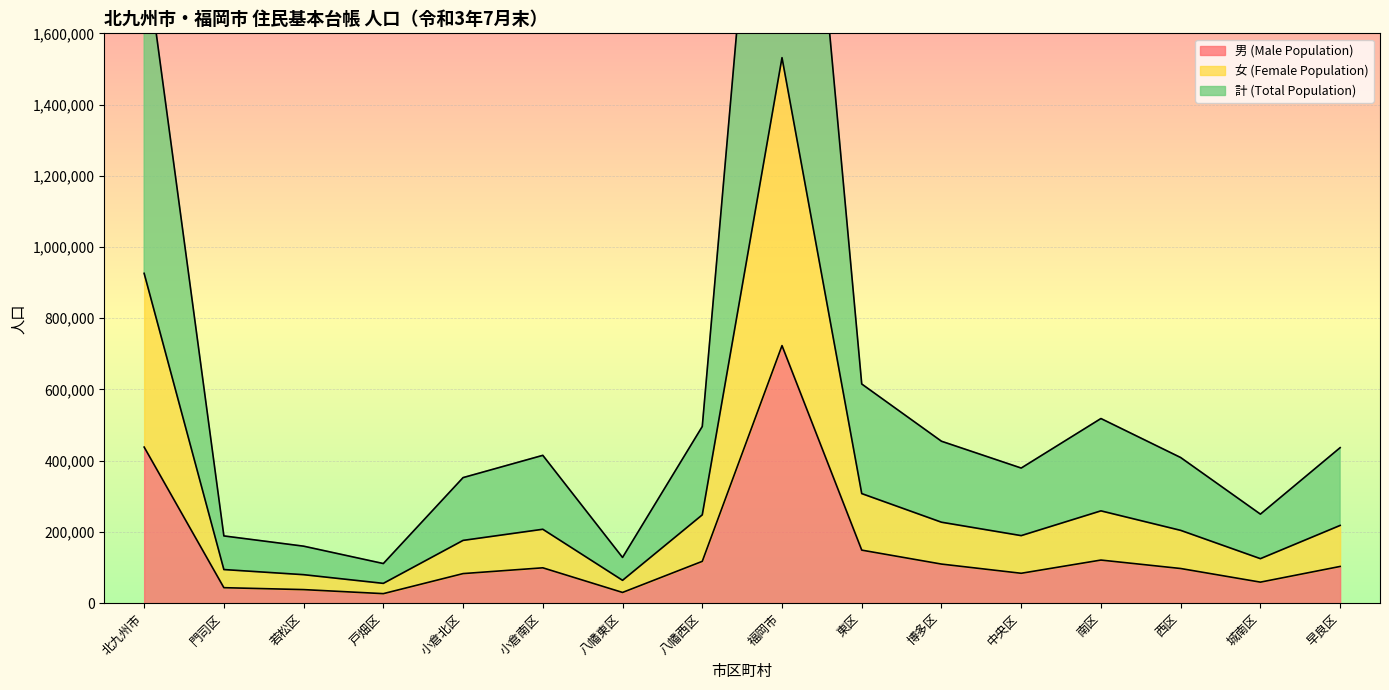

What is the difference between the maximum and second lowest values in the 男 (Male Population) series?

693062